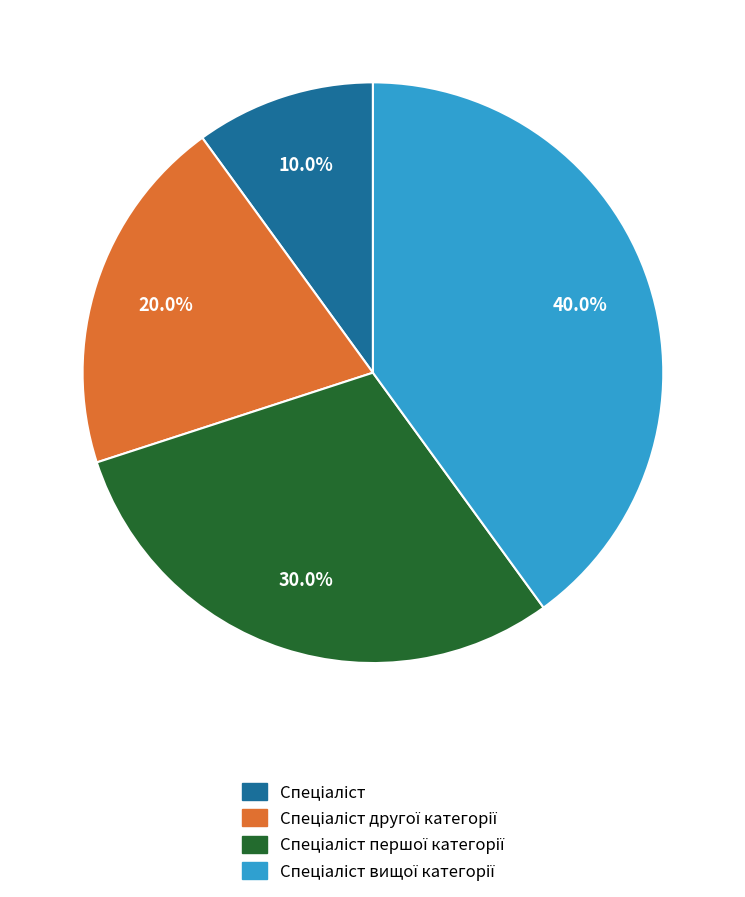

How many slices are in this pie chart?

4